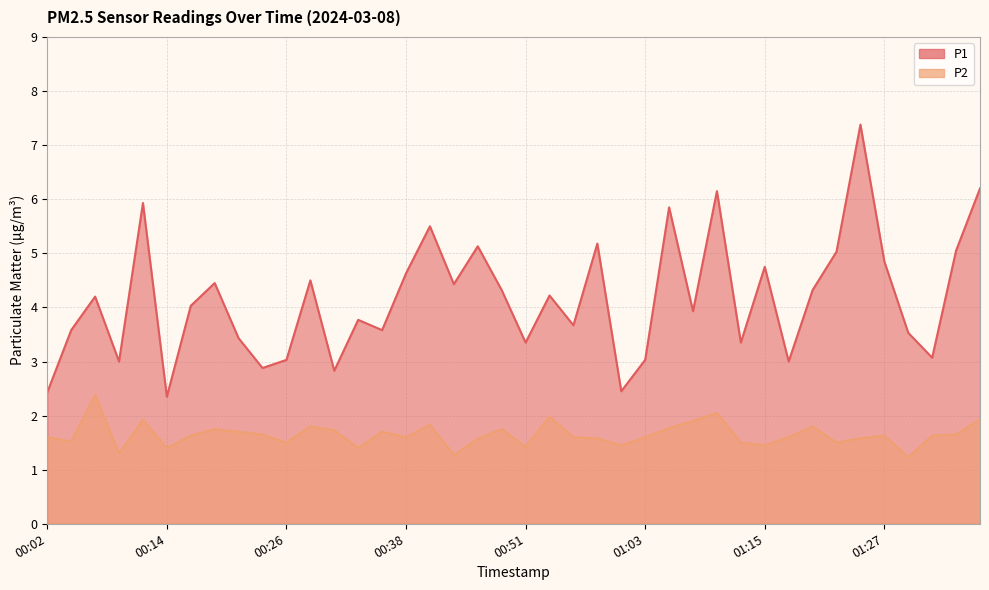

What is the difference between the P1 values at 00:34 and 00:24?

0.9